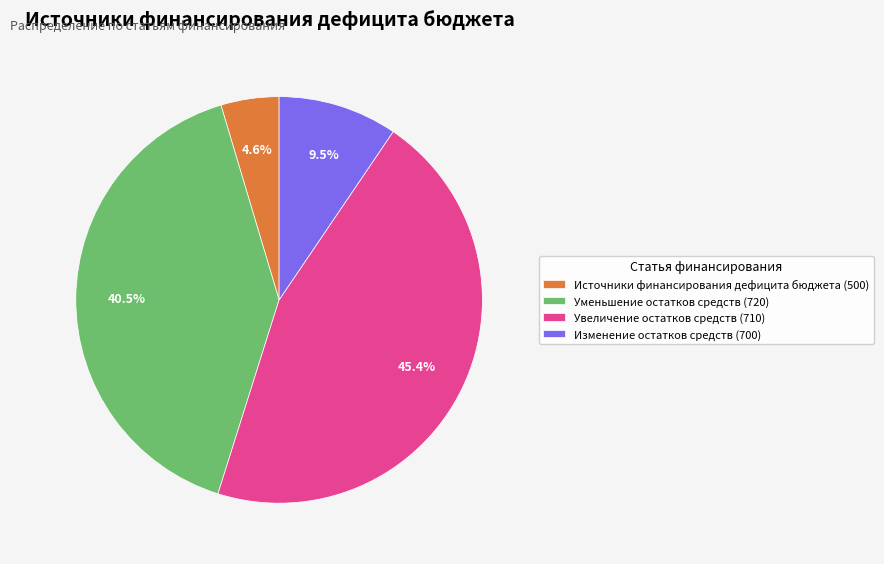

Which category has the biggest portion of the pie?

Увеличение остатков средств (710)